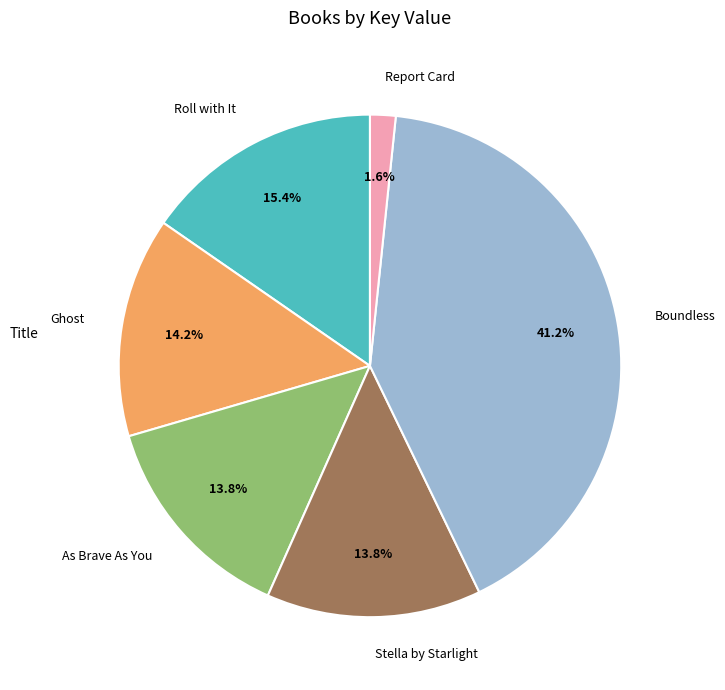

To the nearest percent, what is the difference between the Roll with It and Report Card slice percentages?

14%